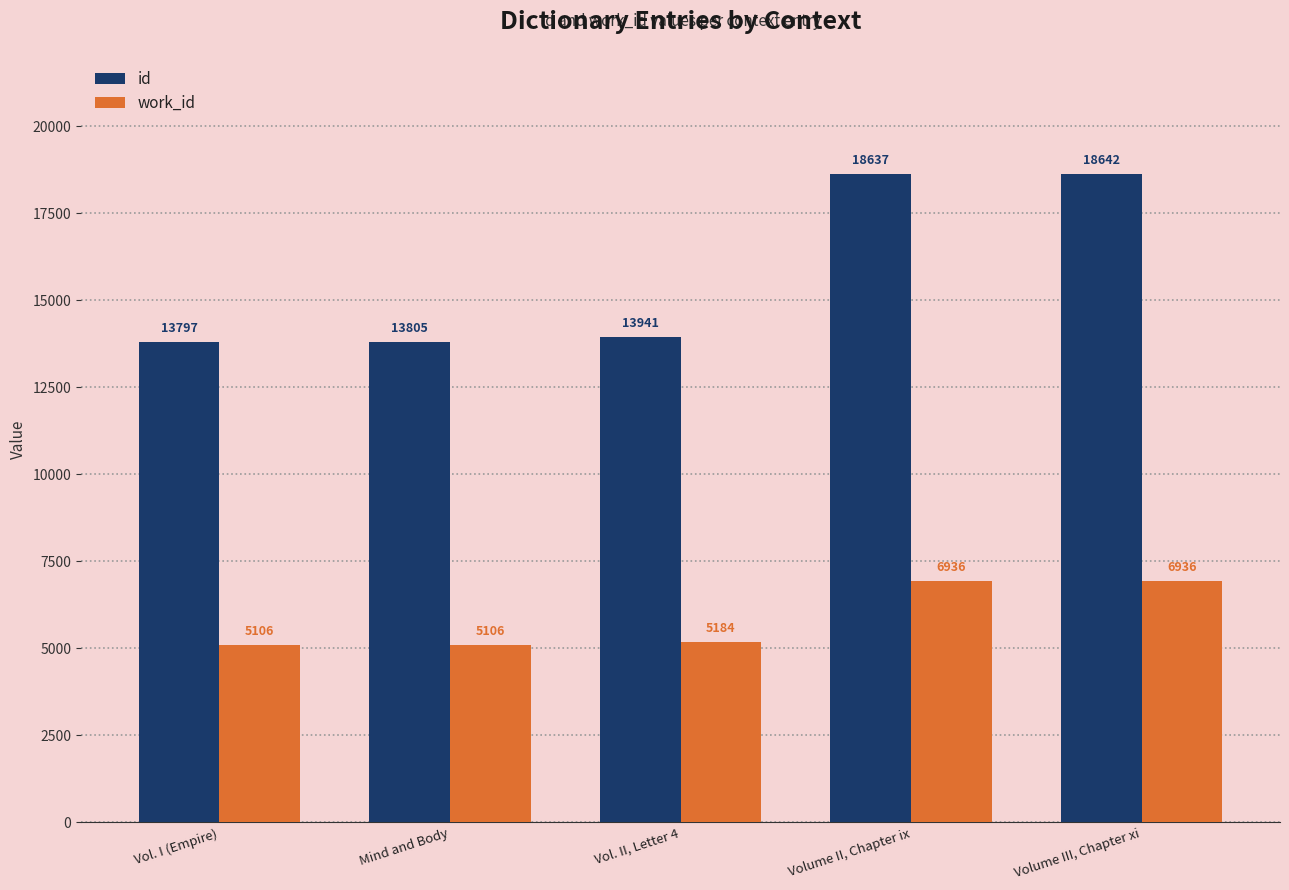

List the series in order of their peak value, highest first.

id, work_id